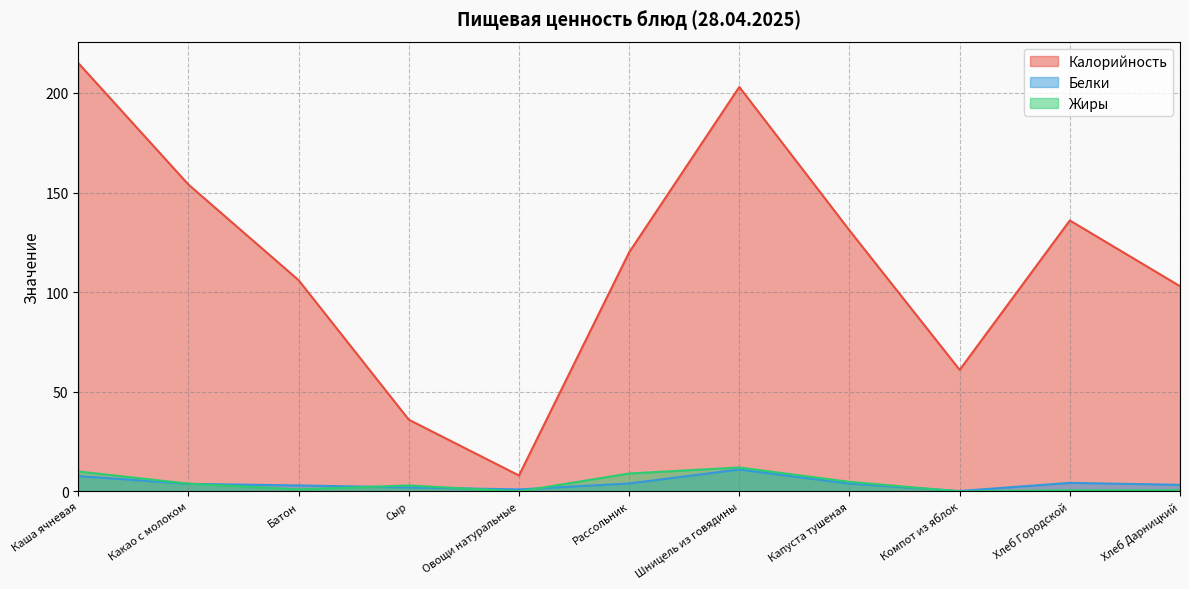

At which category does Калорийность reach its first local peak?

Шницель из говядины